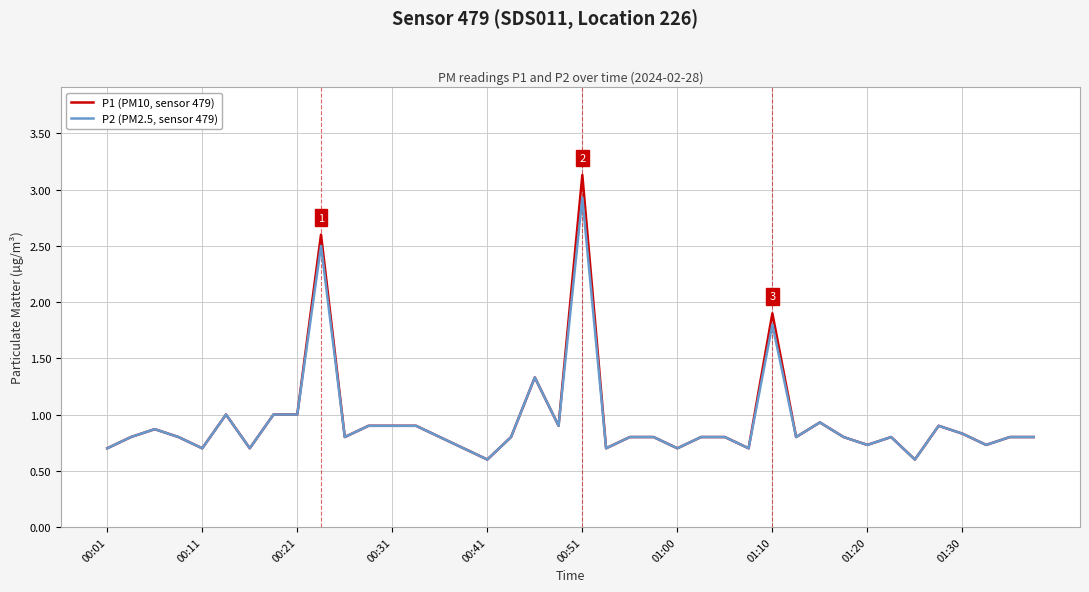

What is the minimum value for P1 (PM10, sensor 479)?

0.6